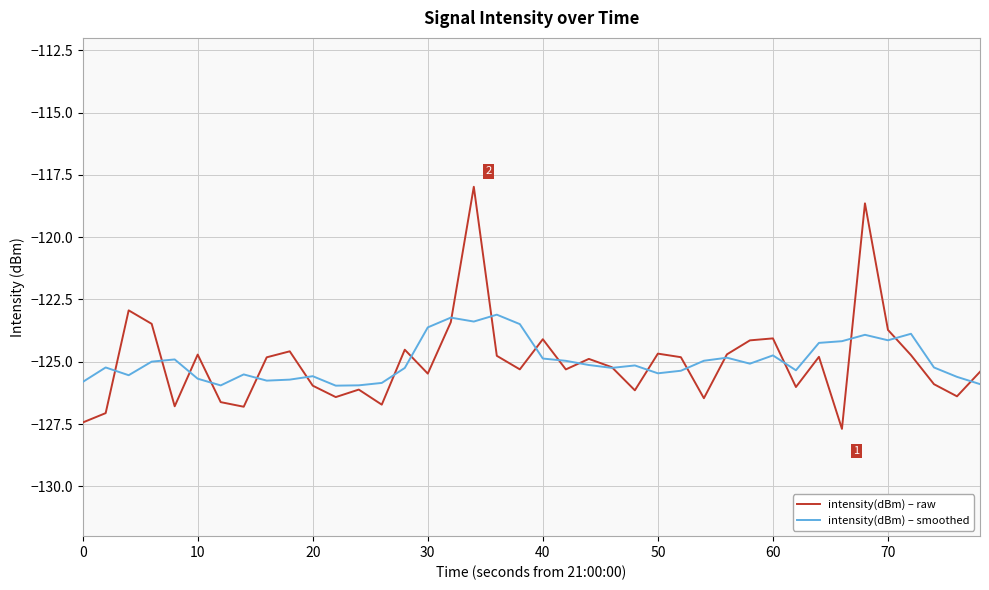

List the series in order of their peak value, lowest first.

intensity(dBm) – smoothed, intensity(dBm) – raw